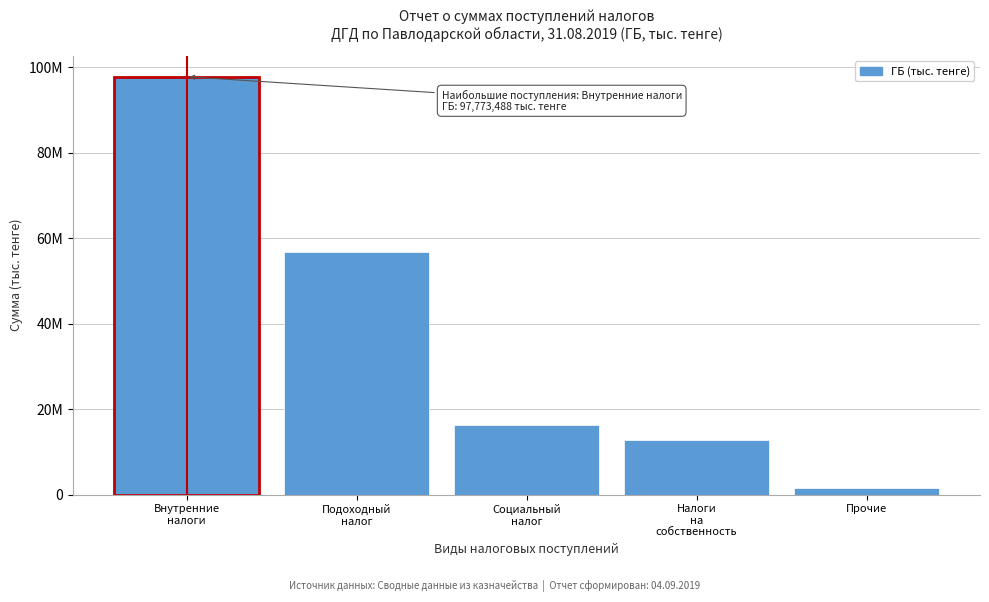

Does the chart contain any negative values?

No